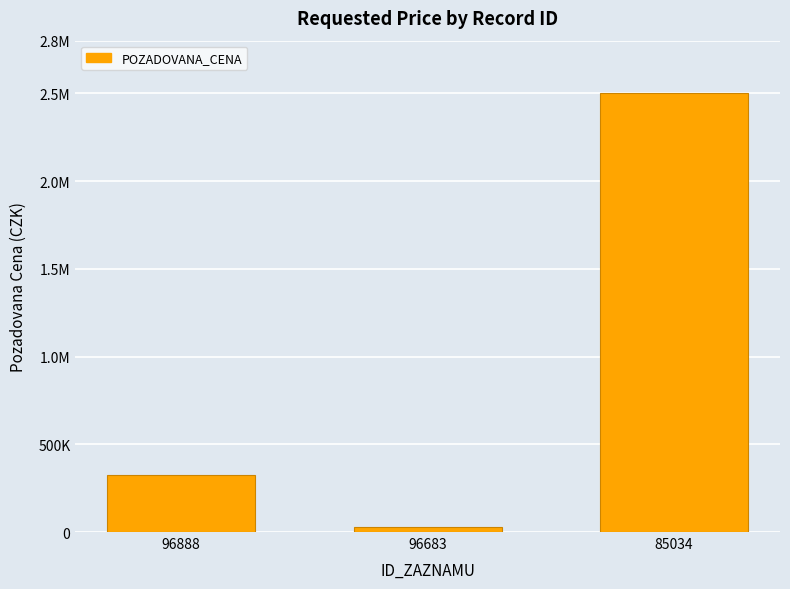

Does the chart contain any negative values?

No